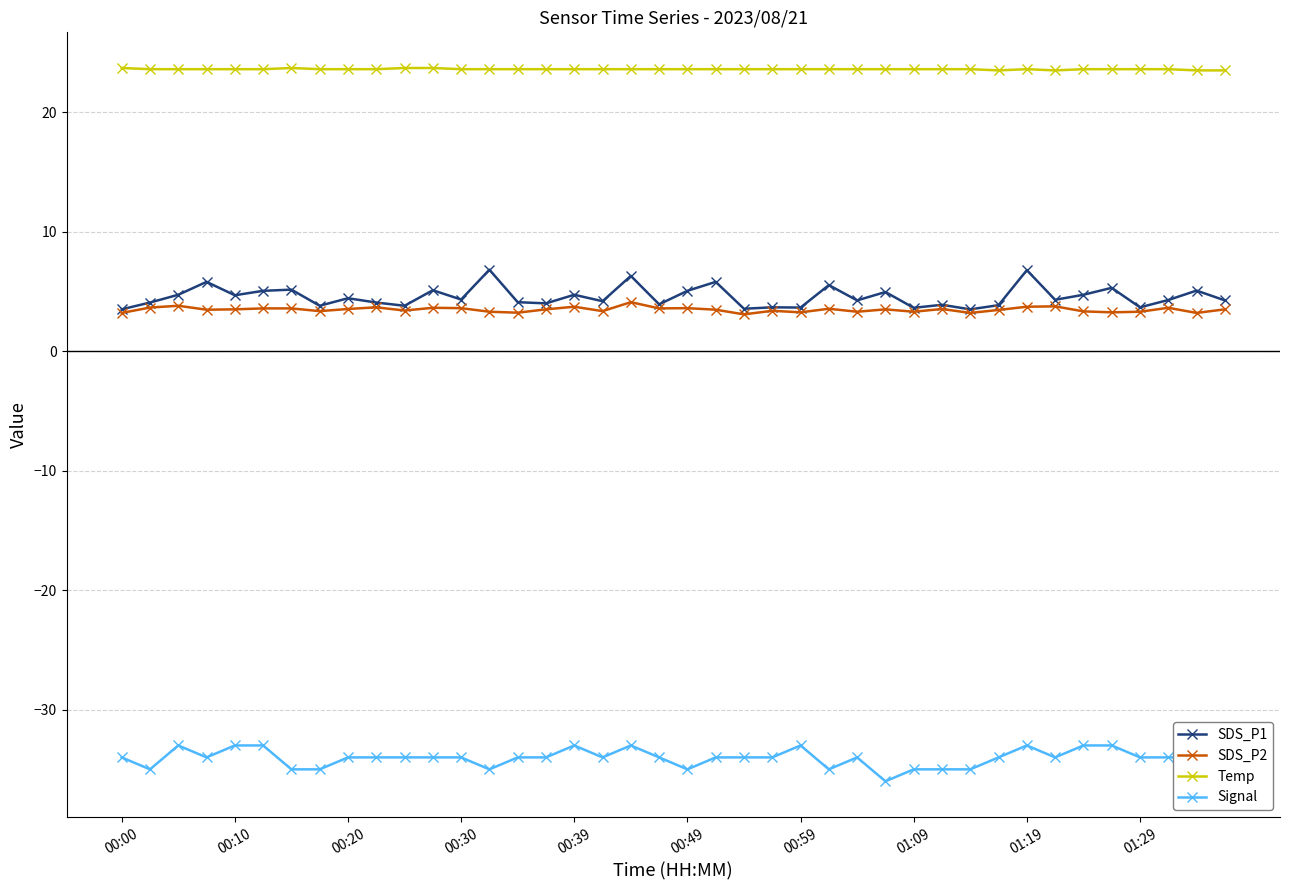

True or false: SDS_P2 has a value of 3.3 at 01:09.

True